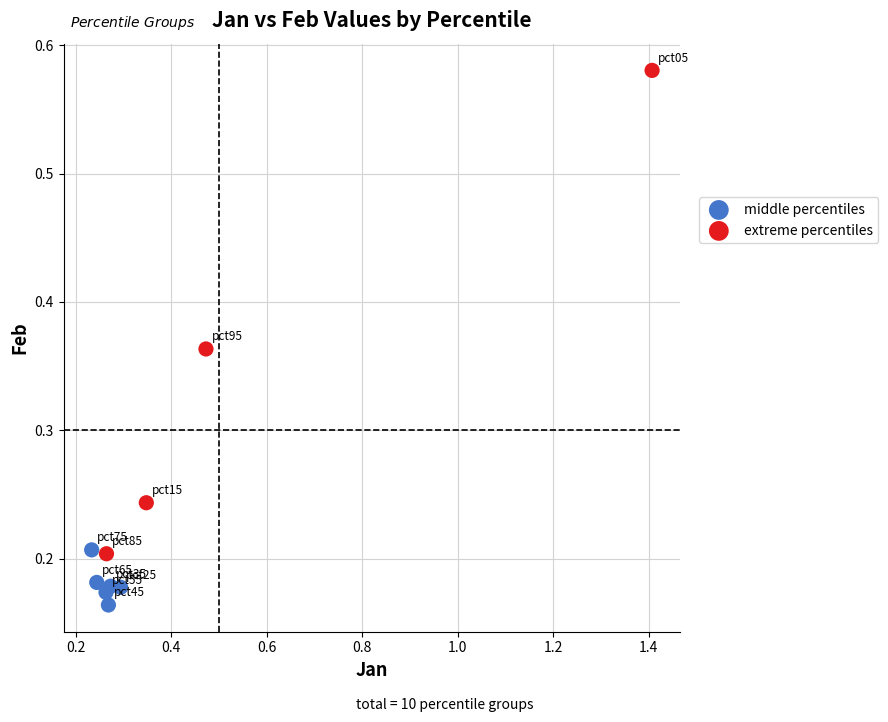

Which series has the largest Y range (max minus min)?

extreme percentiles